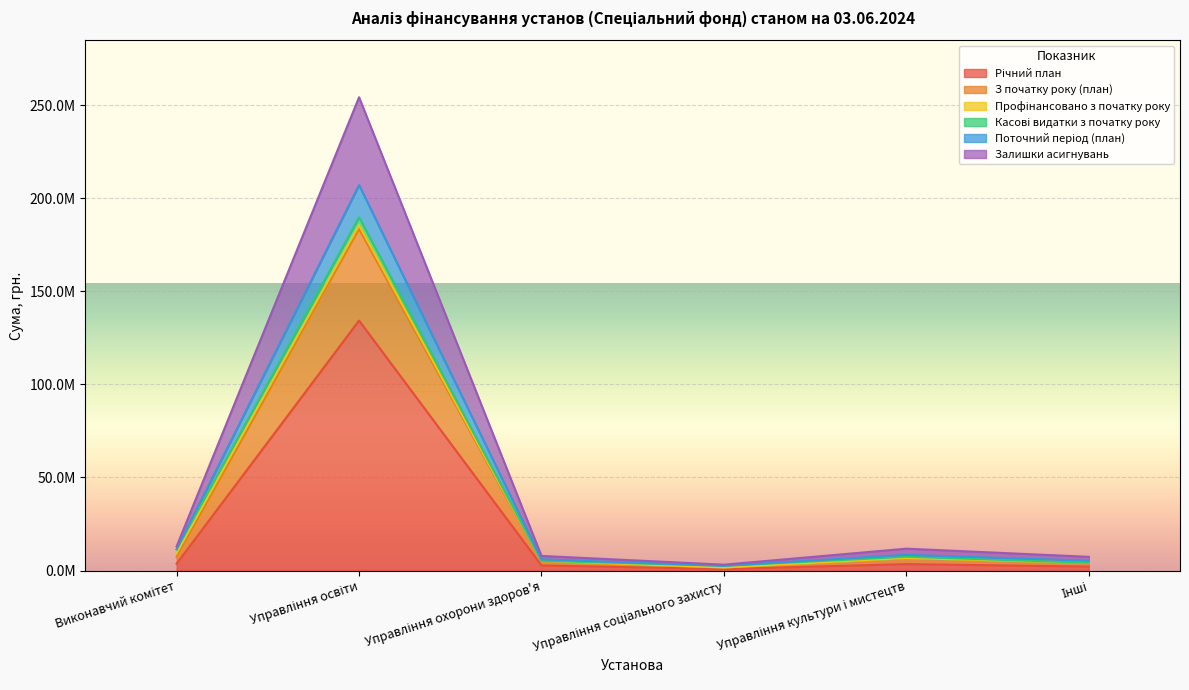

The З початку року (план) series shows 177018272.5 at Управління освіти. True or false?

False